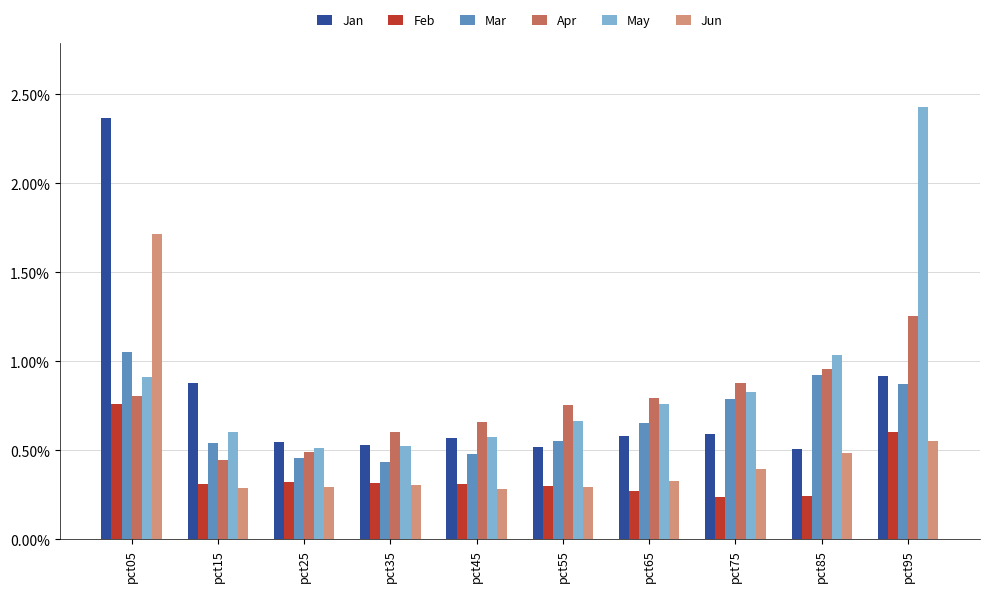

At which label is Jan closest to 1?

pct95